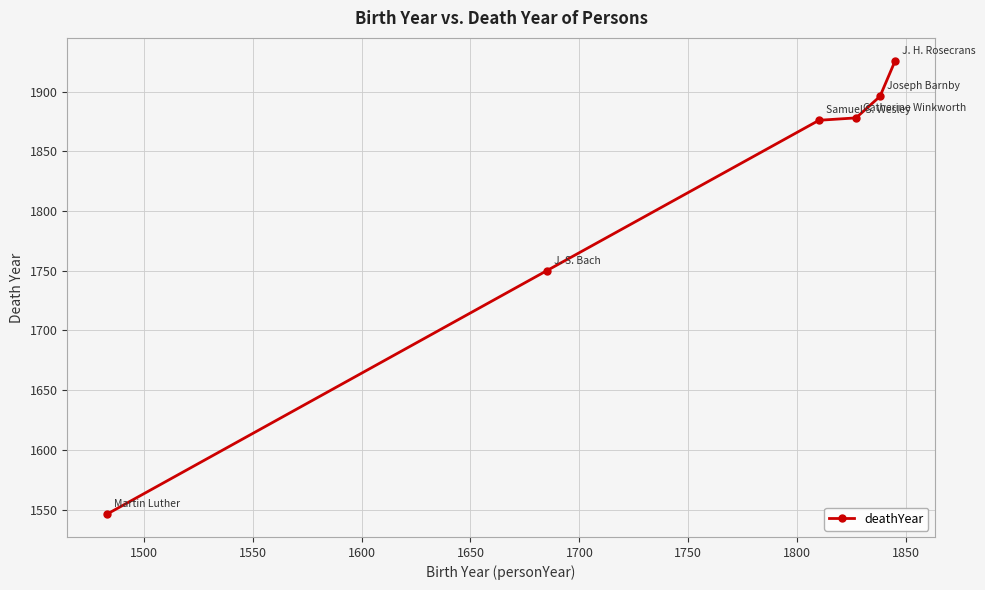

What is the maximum value shown in the chart?

1926